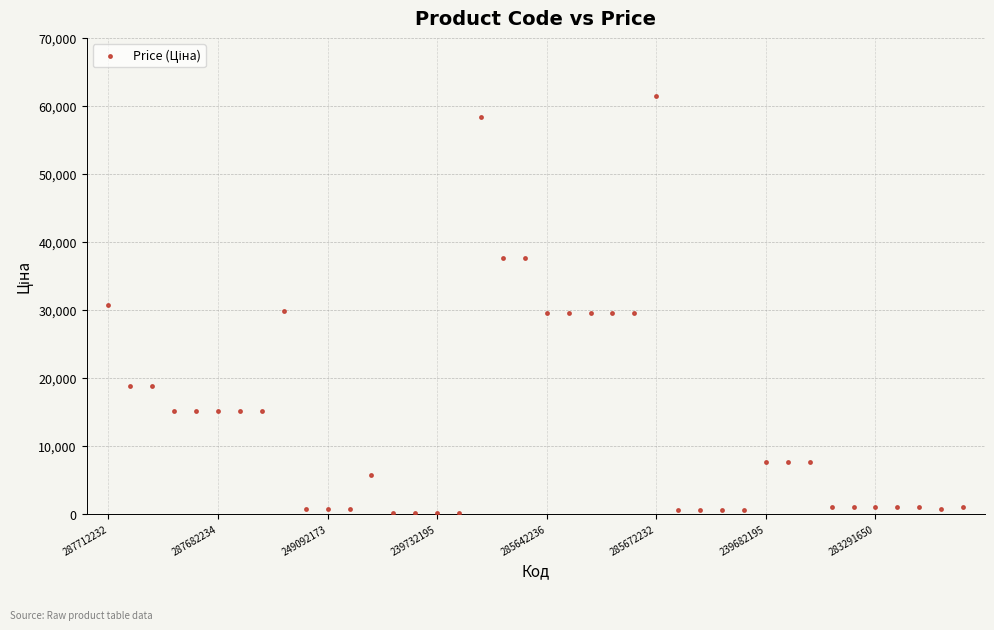

What is the range of Y values (max minus min)?

61377.2